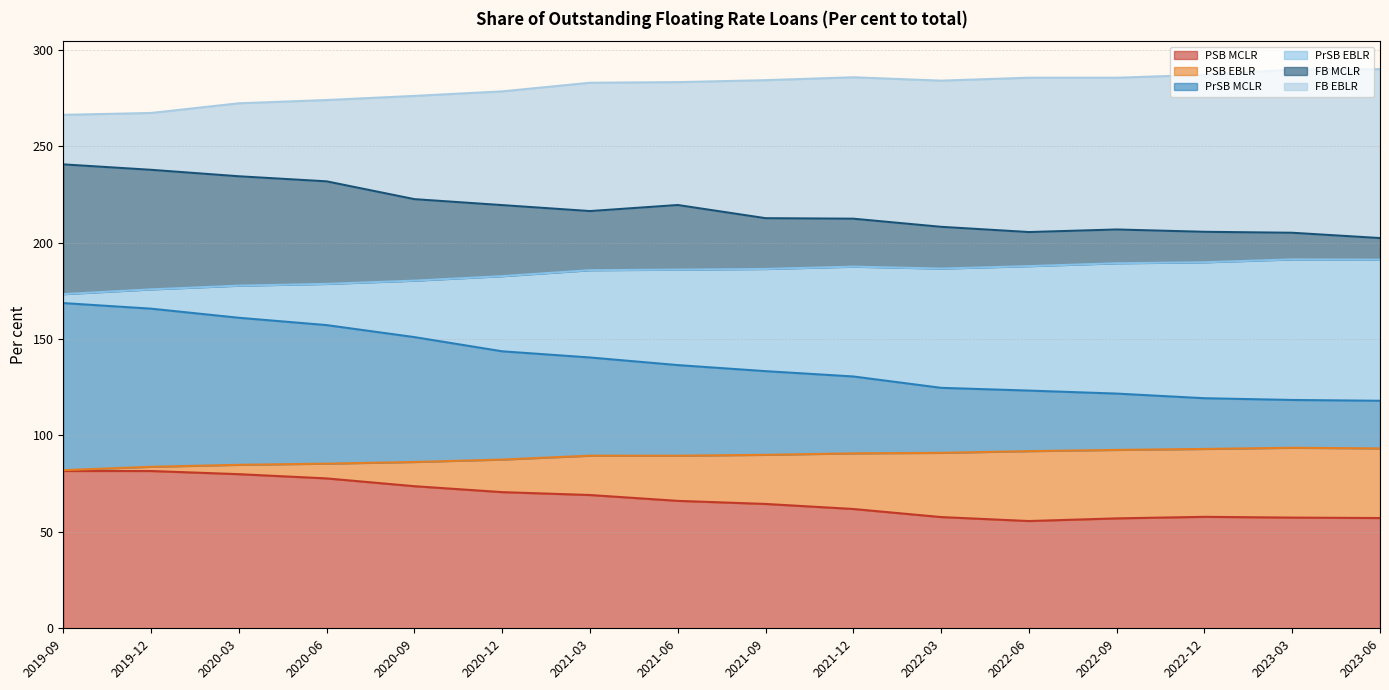

What is the total value across all series at 2021-06?

283.2